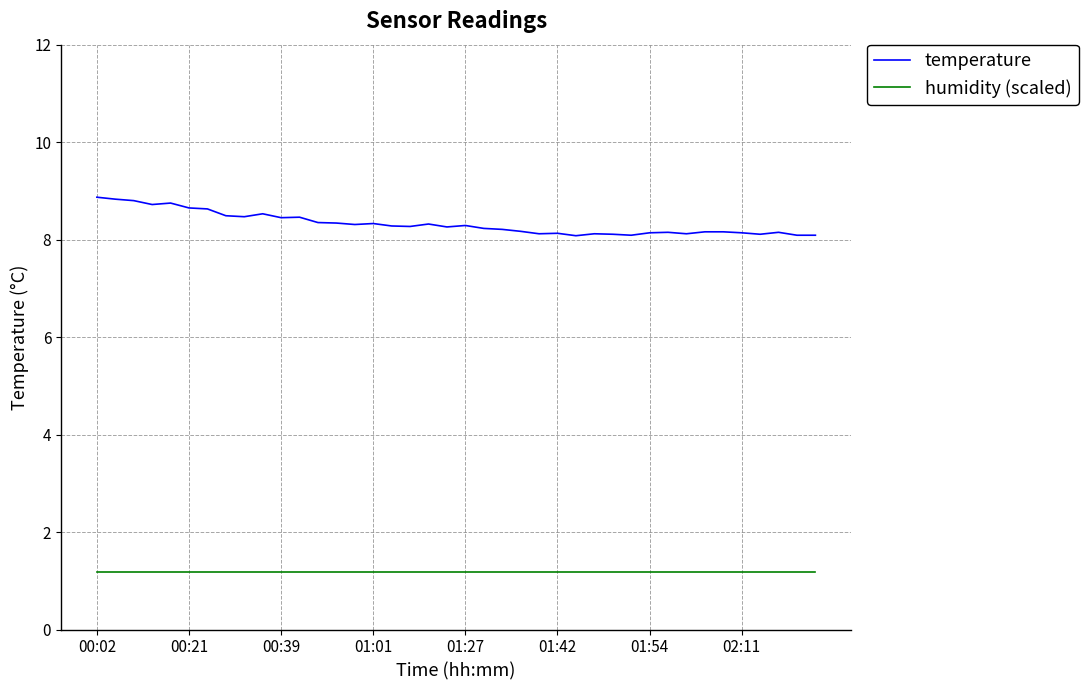

Which series has the largest range (max minus min)?

temperature